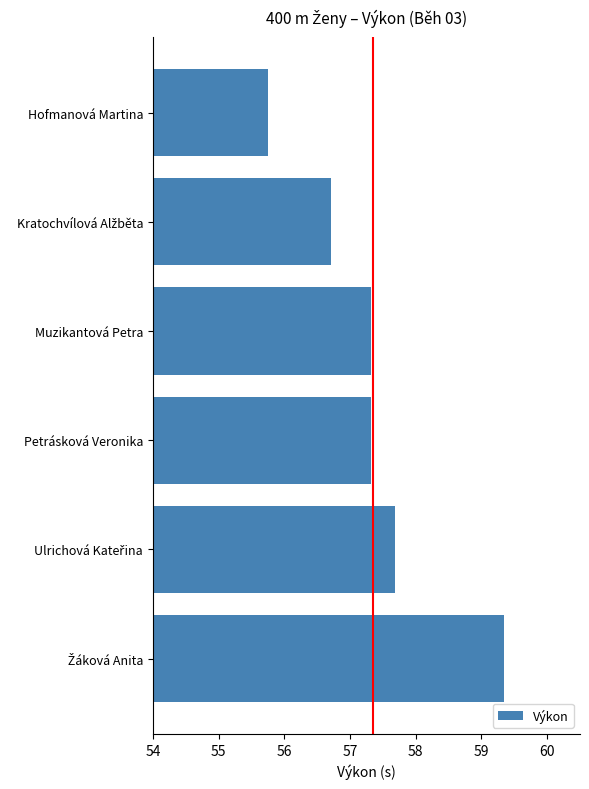

Is it true that the value at Muzikantová Petra is 94.9?

False